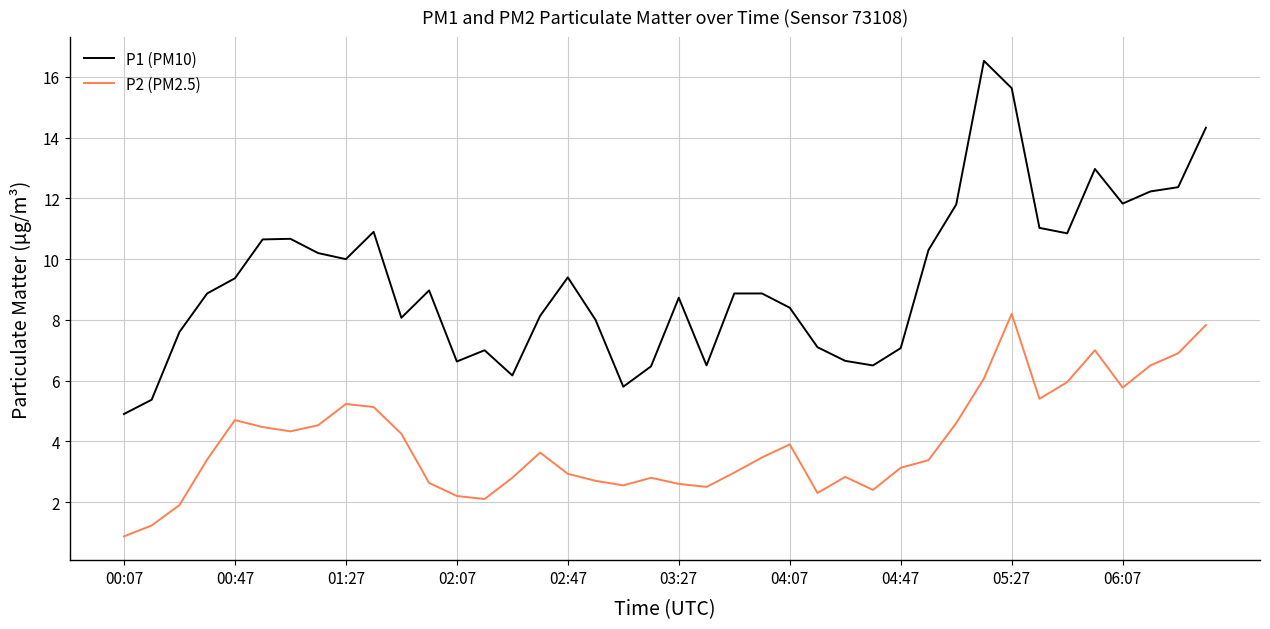

What is the difference between the maximum and minimum values in the P2 (PM2.5) series?

7.3